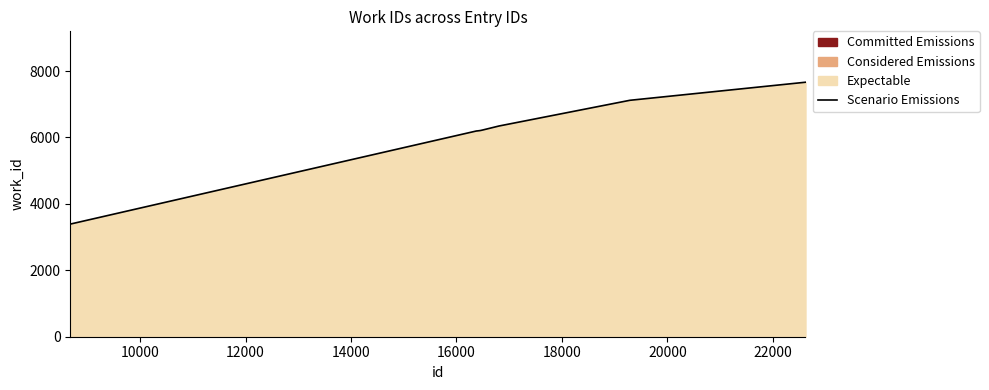

What is the difference between the maximum and minimum values?

4272